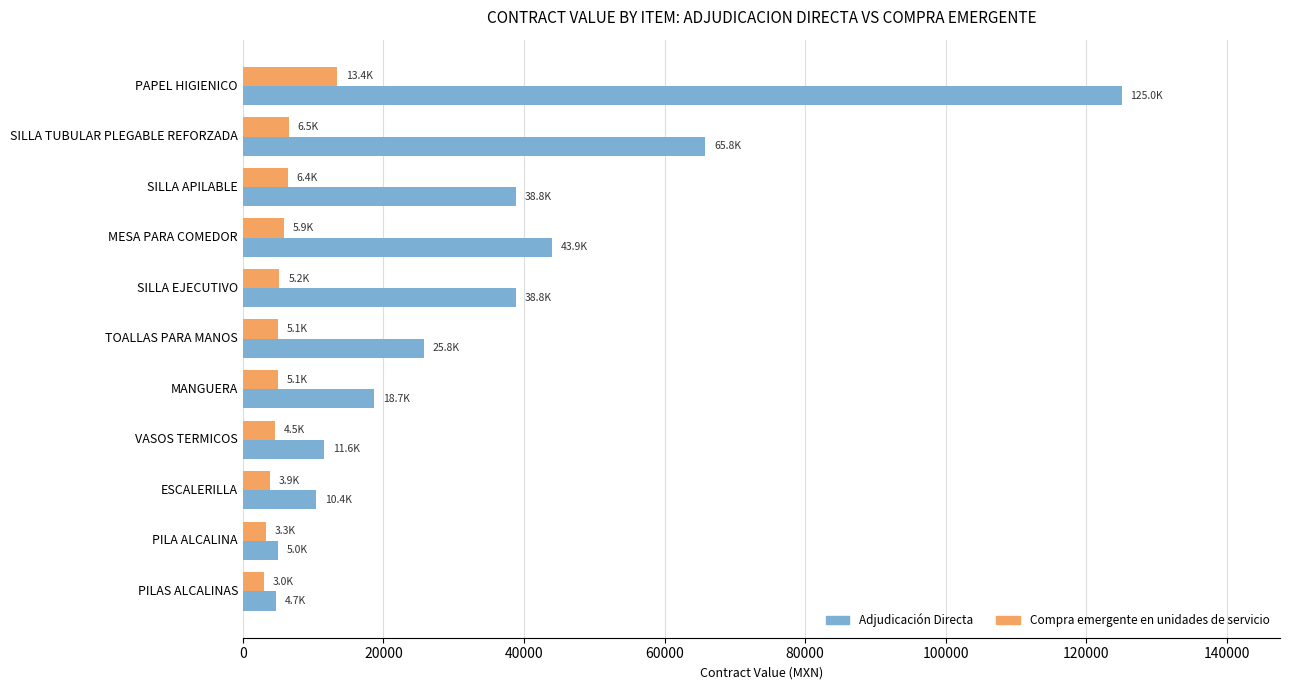

List the series in order of their peak value, highest first.

Adjudicación Directa, Compra emergente en unidades de servicio